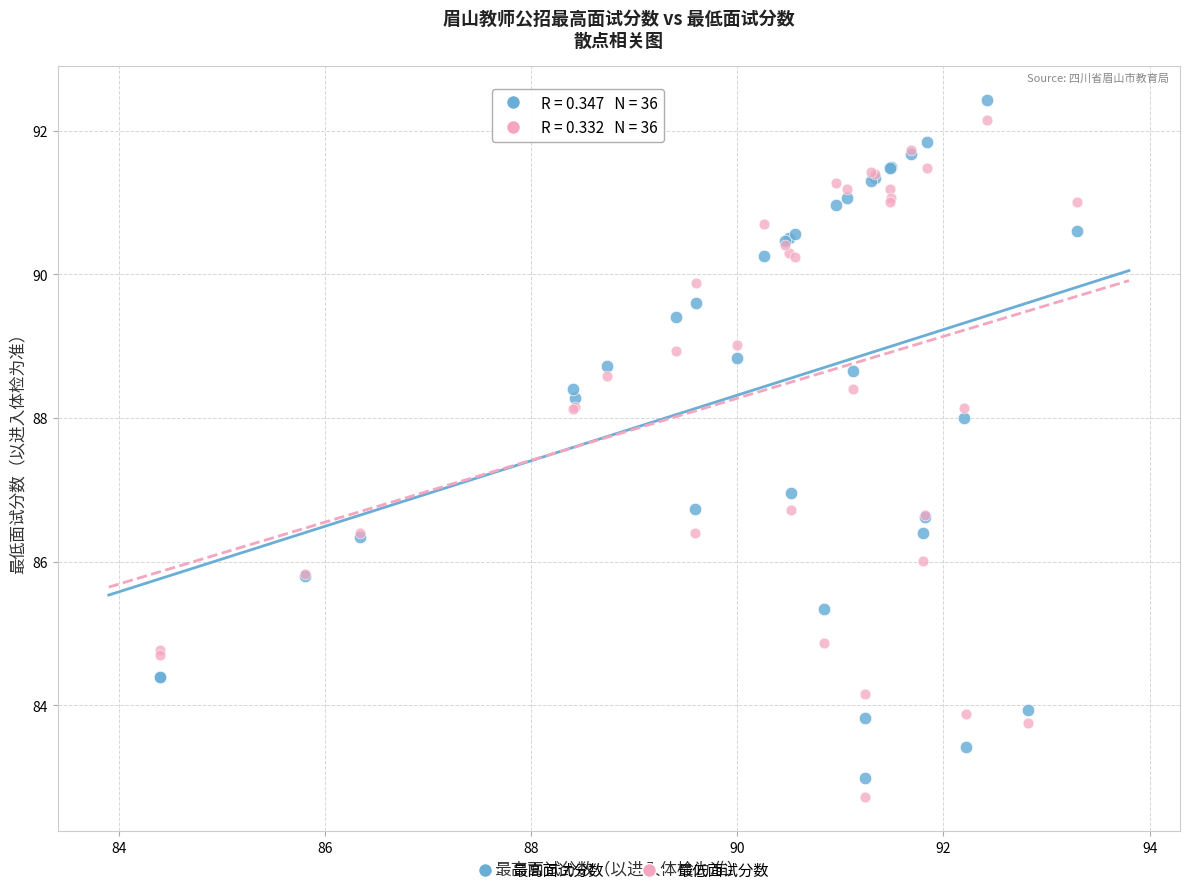

Which series has the widest spread of Y values?

最高面试分数